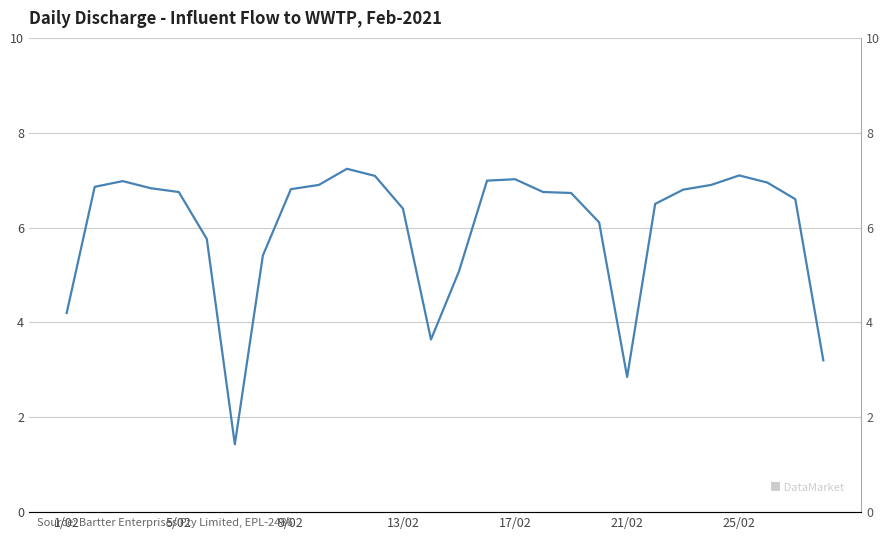

What is the smallest value displayed?

1.4